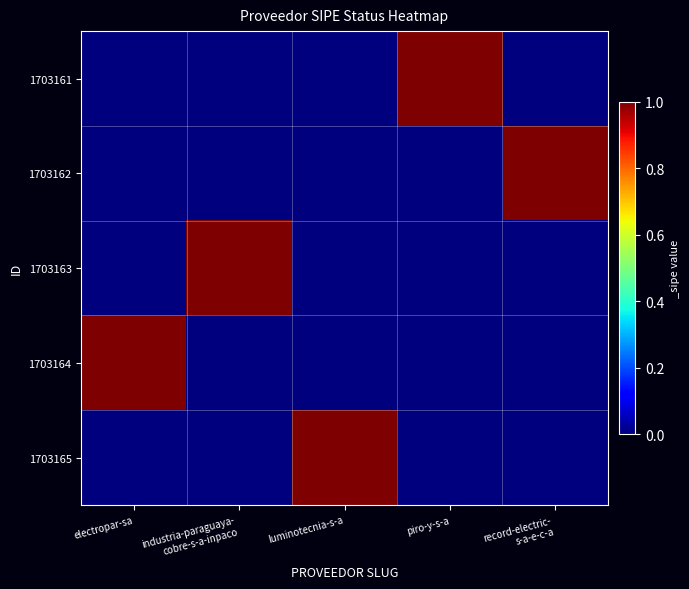

Reading left to right, what are all the values shown in this chart?

1703161: electropar-sa=0	industria-paraguaya-
cobre-s-a-inpaco=0	luminotecnia-s-a=0	piro-y-s-a=1	record-electric-
s-a-e-c-a=0
1703162: electropar-sa=0	industria-paraguaya-
cobre-s-a-inpaco=0	luminotecnia-s-a=0	piro-y-s-a=0	record-electric-
s-a-e-c-a=1
1703163: electropar-sa=0	industria-paraguaya-
cobre-s-a-inpaco=1	luminotecnia-s-a=0	piro-y-s-a=0	record-electric-
s-a-e-c-a=0
1703164: electropar-sa=1	industria-paraguaya-
cobre-s-a-inpaco=0	luminotecnia-s-a=0	piro-y-s-a=0	record-electric-
s-a-e-c-a=0
1703165: electropar-sa=0	industria-paraguaya-
cobre-s-a-inpaco=0	luminotecnia-s-a=1	piro-y-s-a=0	record-electric-
s-a-e-c-a=0